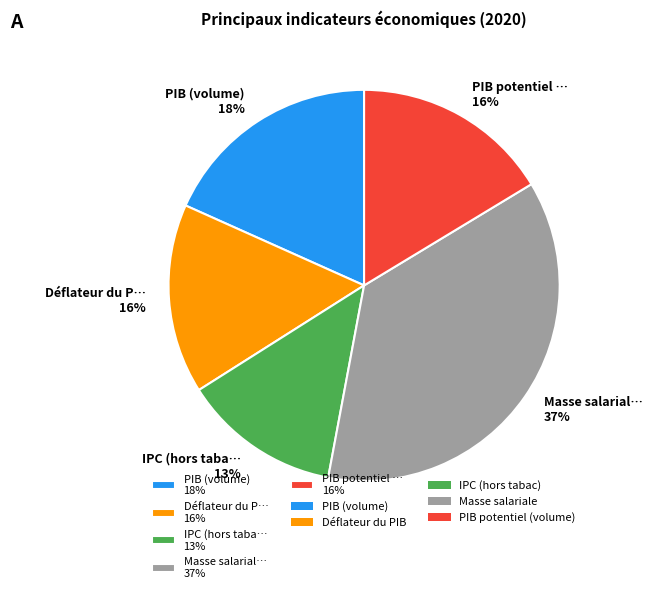

True or false: PIB (volume) 18% accounts for 3% of the total.

False